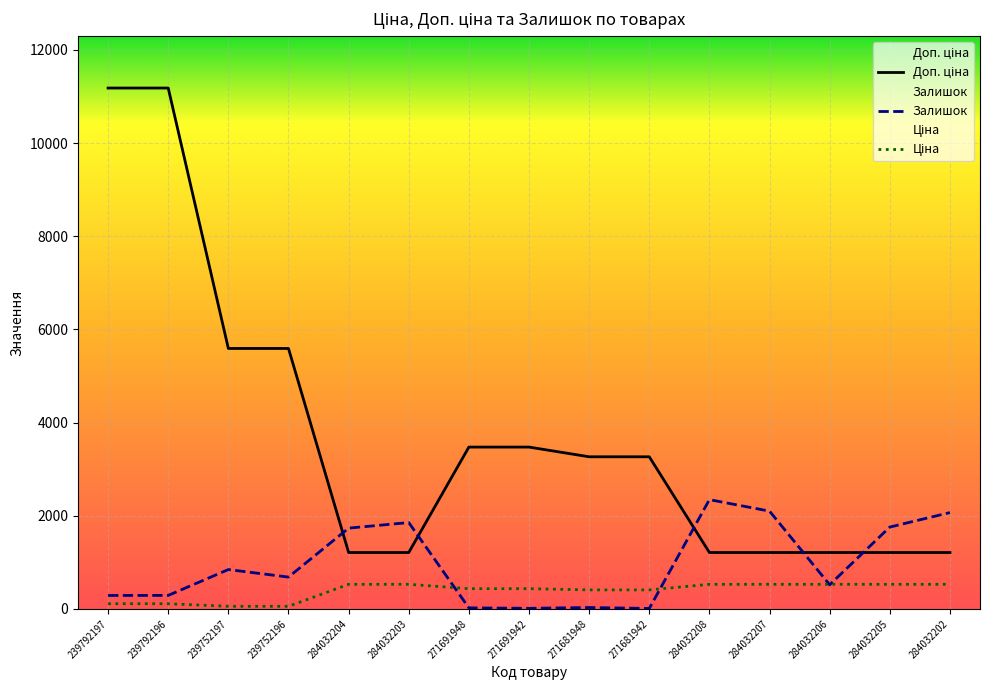

Where does the Доп. ціна series first go above 3265?

239792197